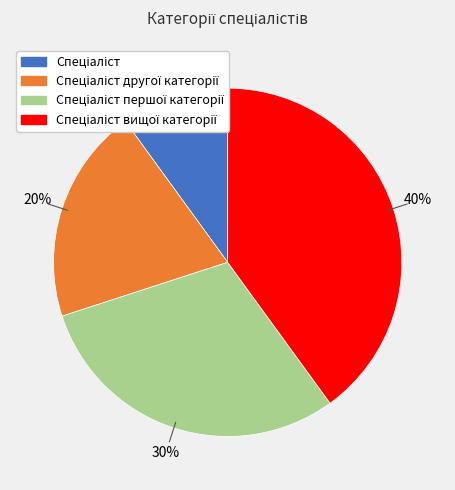

To the nearest percent, what is the difference between the largest and smallest slice percentages?

30%